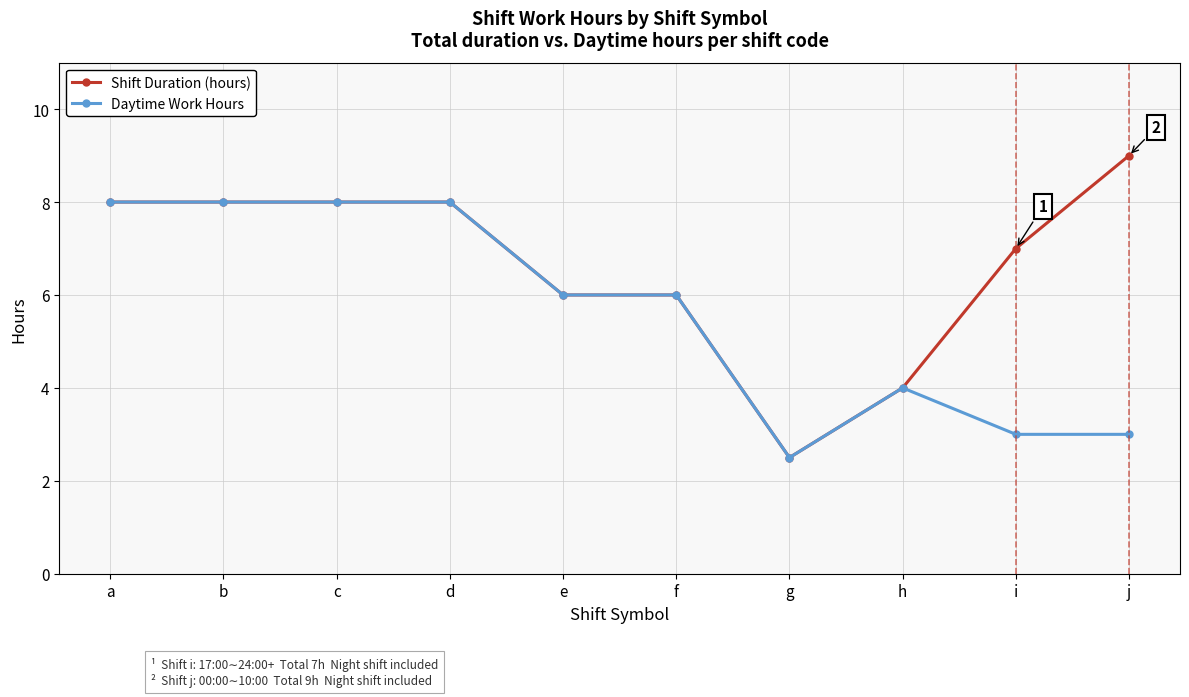

Rank the series by their maximum value, from highest to lowest.

Shift Duration (hours), Daytime Work Hours